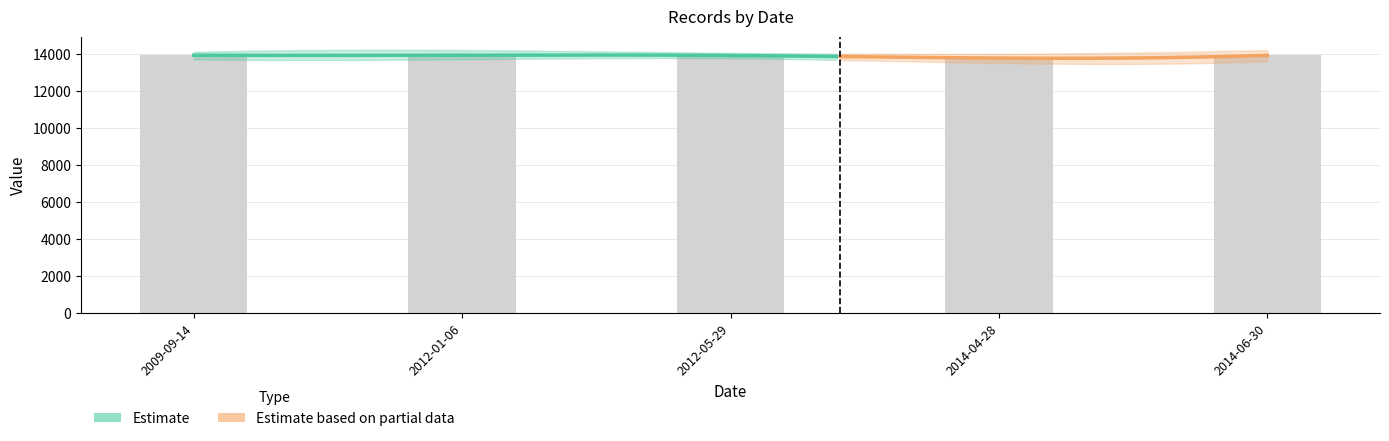

What is the sum of all values?

69434